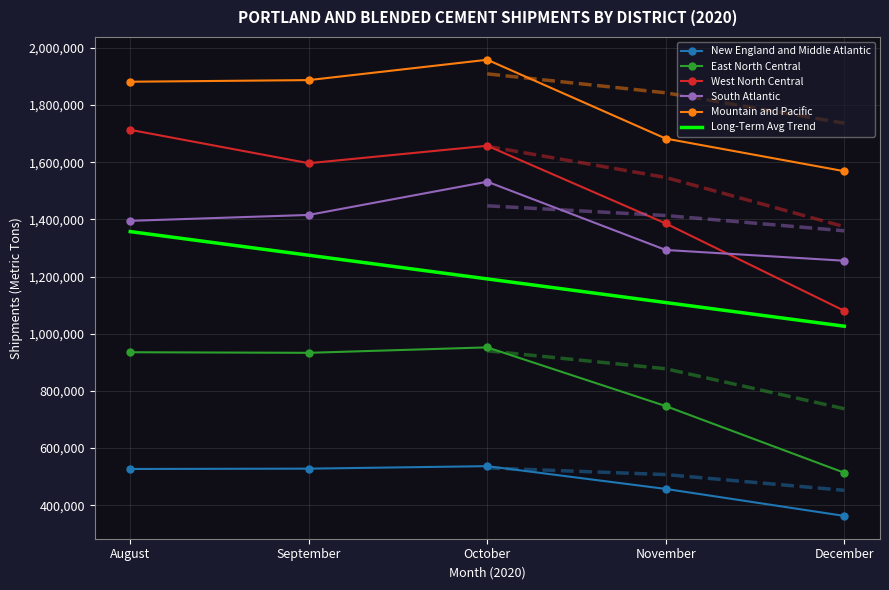

Rank the series at November from highest to lowest value.

Mountain and Pacific, West North Central, South Atlantic, Long-Term Avg Trend, East North Central, New England and Middle Atlantic